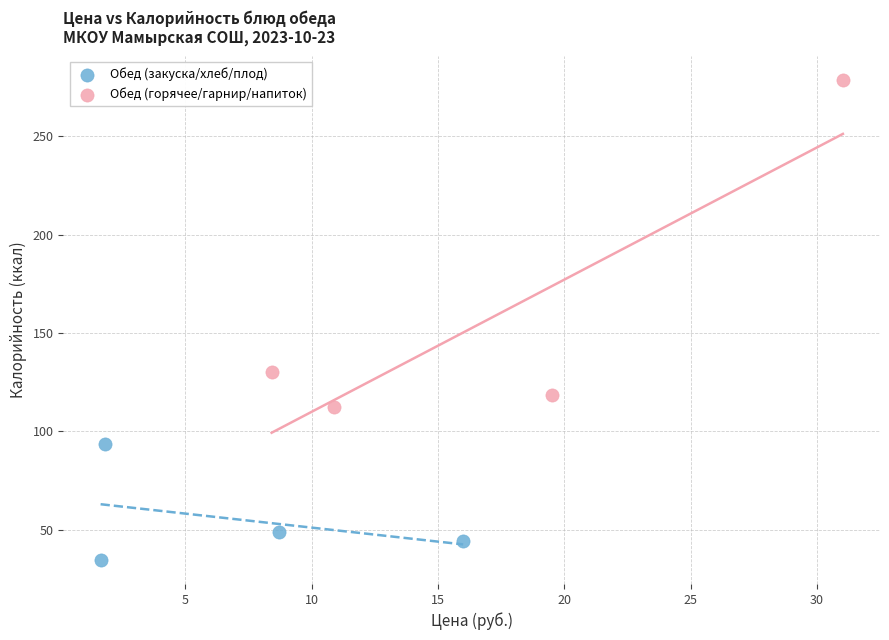

Which series contains the highest Y value?

Обед (горячее/гарнир/напиток)